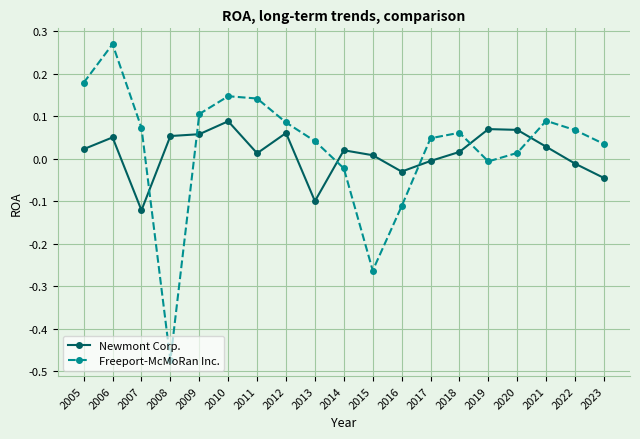

True or false: Freeport-McMoRan Inc. has a value of 0.0 at 2017.

True